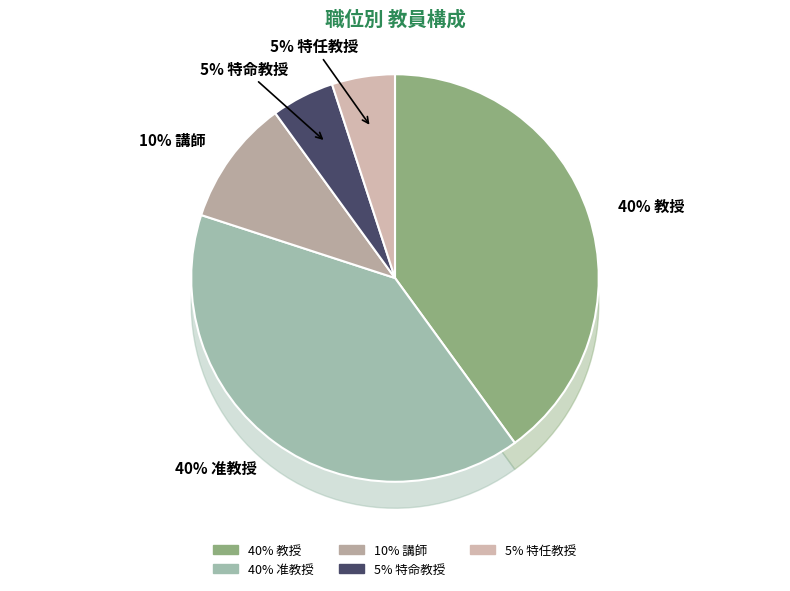

What is the ratio of the value at 講師 to the value at 准教授?

0.2